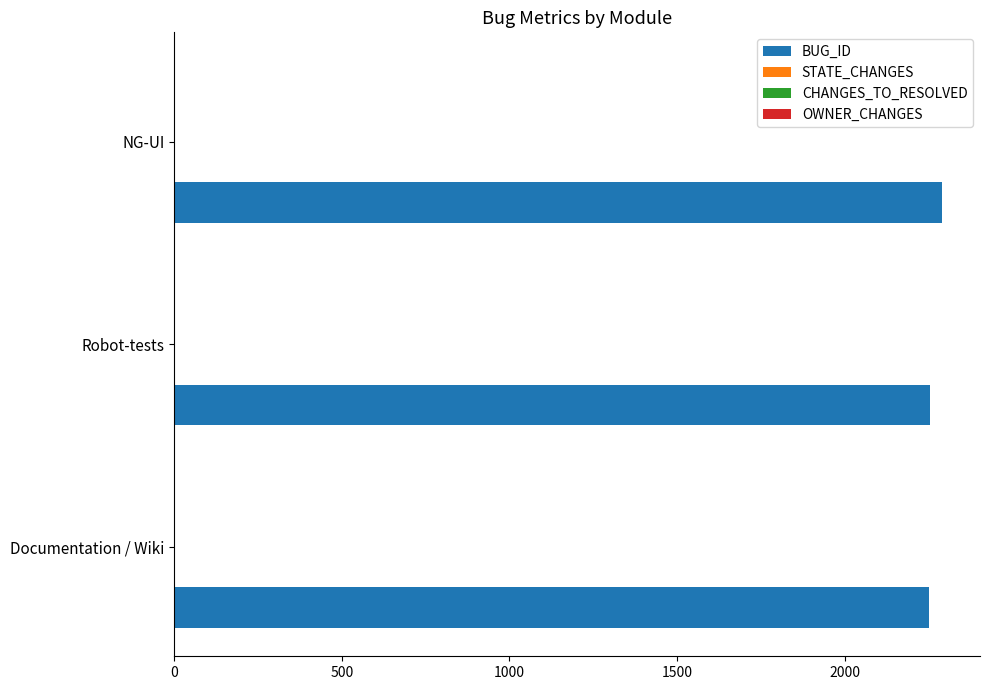

Is it true that BUG_ID equals 2289 at NG-UI?

True